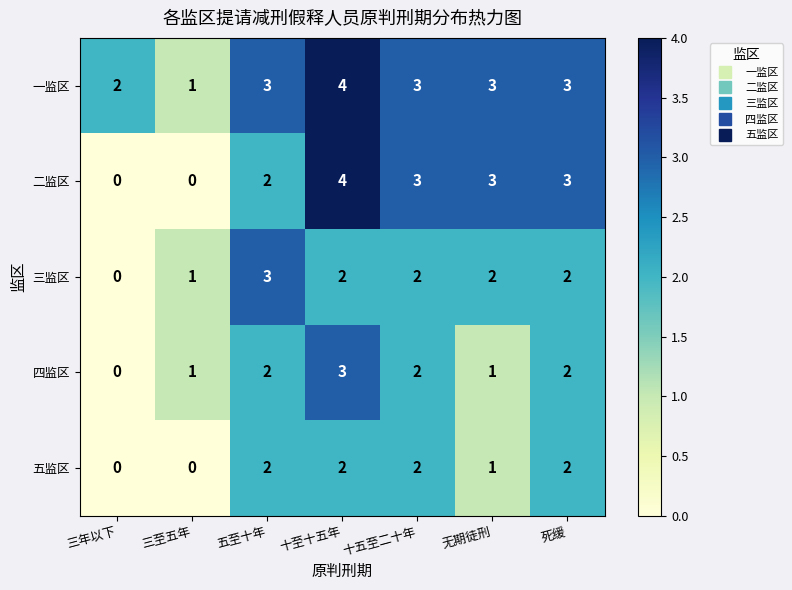

Read the 二监区 value at 十至十五年.

4